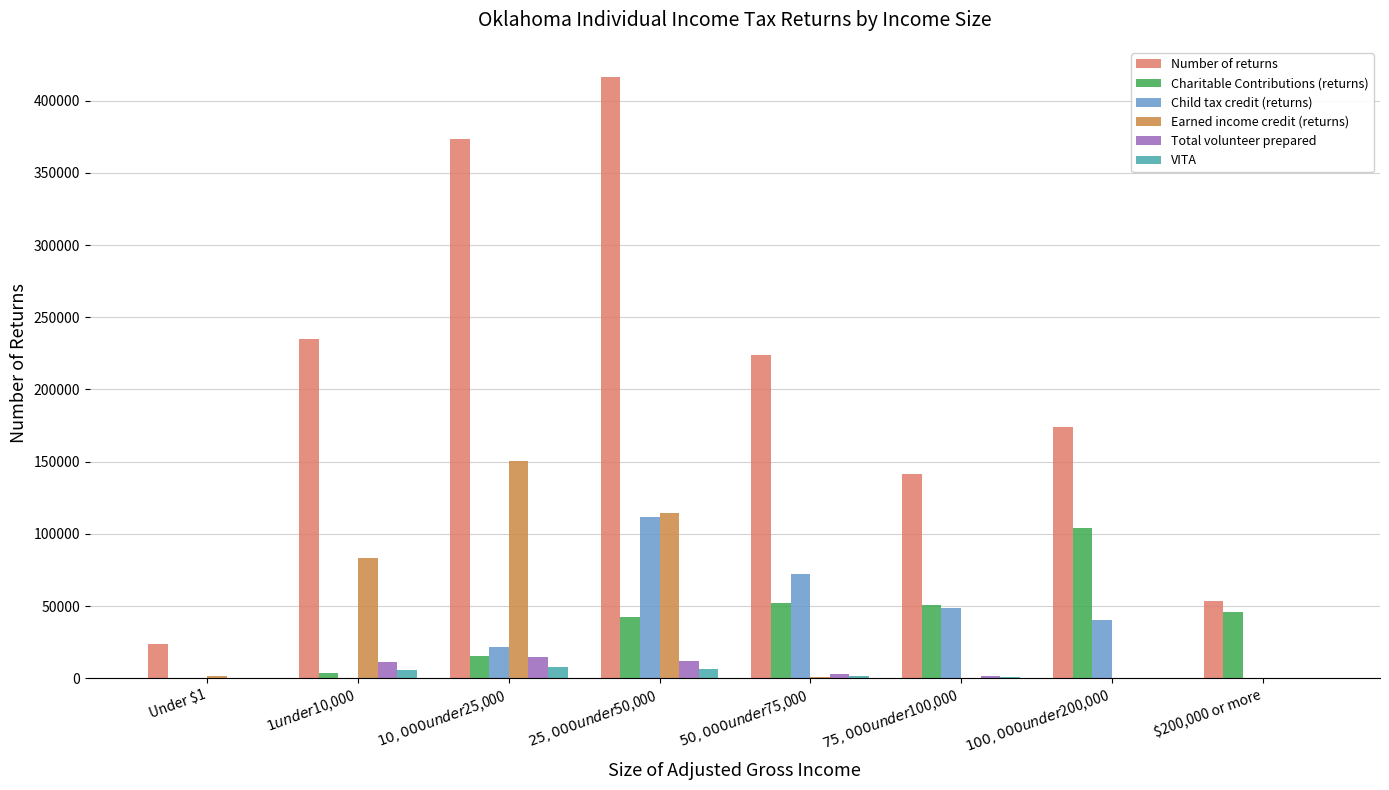

Which series changed the most between $1 under $10,000 and $100,000 under $200,000?

Charitable Contributions (returns)